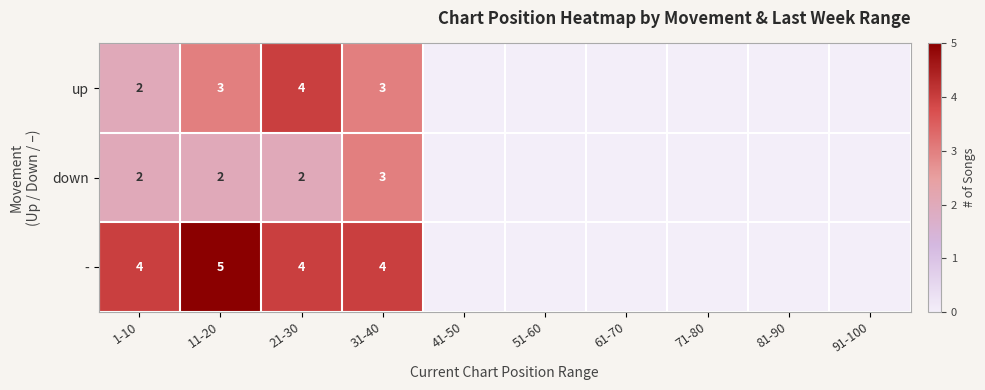

At which category does the chart reach its peak across all series?

11-20